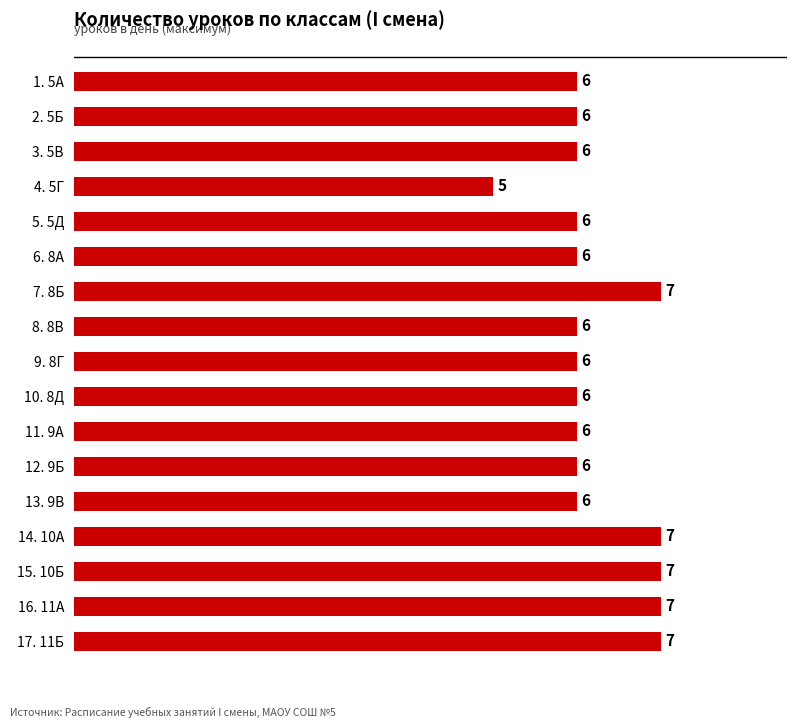

What is the value of the 14th bar from the top?

7